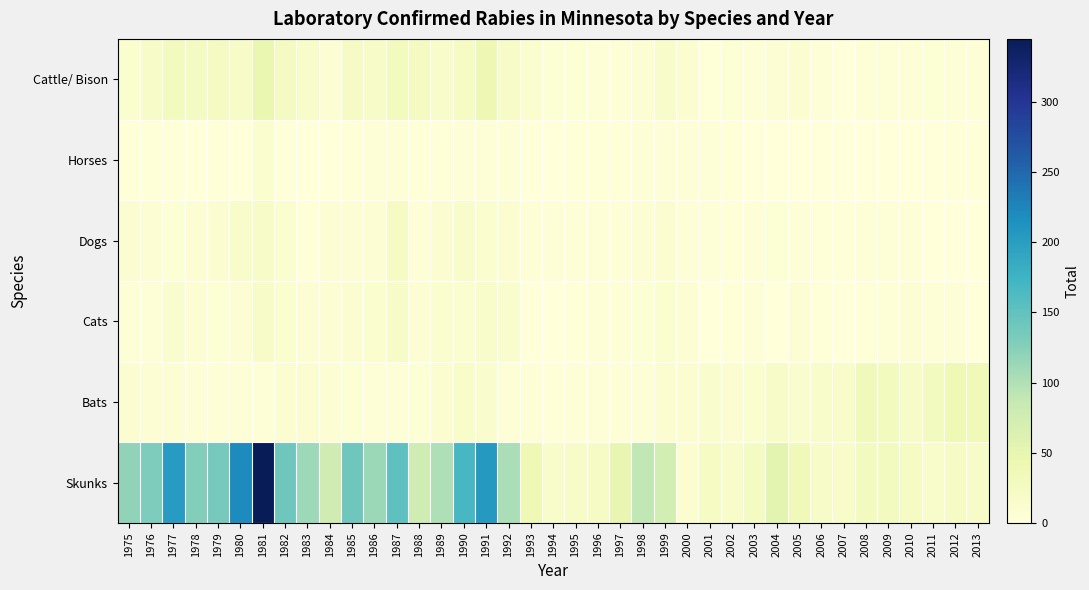

Reading left to right, extract all data points from this chart.

Cattle/ Bison: 1975=11	1976=20	1977=28	1978=25	1979=26	1980=20	1981=46	1982=26	1983=18	1984=7	1985=21	1986=19	1987=29	1988=26	1989=15	1990=23	1991=40	1992=19	1993=11	1994=6	1995=6	1996=4	1997=5	1998=8	1999=15	2000=9	2001=2	2002=6	2003=5	2004=8	2005=10	2006=3	2007=1	2008=4	2009=3	2010=4	2011=6	2012=3	2013=3
Horses: 1975=2	1976=2	1977=2	1978=1	1979=2	1980=1	1981=11	1982=2	1983=0	1984=1	1985=2	1986=3	1987=5	1988=2	1989=2	1990=4	1991=3	1992=5	1993=0	1994=0	1995=2	1996=2	1997=2	1998=3	1999=3	2000=4	2001=3	2002=2	2003=0	2004=1	2005=0	2006=1	2007=0	2008=0	2009=1	2010=0	2011=0	2012=2	2013=2
Dogs: 1975=10	1976=8	1977=6	1978=7	1979=10	1980=16	1981=19	1982=11	1983=2	1984=8	1985=7	1986=8	1987=23	1988=5	1989=10	1990=16	1991=12	1992=10	1993=3	1994=3	1995=3	1996=3	1997=4	1998=7	1999=9	2000=5	2001=4	2002=2	2003=4	2004=6	2005=5	2006=2	2007=2	2008=3	2009=4	2010=3	2011=1	2012=1	2013=0
Cats: 1975=4	1976=4	1977=14	1978=8	1979=6	1980=8	1981=19	1982=11	1983=7	1984=7	1985=10	1986=12	1987=20	1988=7	1989=12	1990=11	1991=16	1992=13	1993=0	1994=1	1995=2	1996=4	1997=5	1998=6	1999=11	2000=8	2001=1	2002=2	2003=4	2004=1	2005=8	2006=2	2007=1	2008=2	2009=5	2010=8	2011=4	2012=4	2013=1
Bats: 1975=10	1976=7	1977=8	1978=3	1979=4	1980=5	1981=4	1982=9	1983=9	1984=7	1985=6	1986=4	1987=3	1988=6	1989=9	1990=17	1991=14	1992=3	1993=5	1994=2	1995=5	1996=3	1997=5	1998=4	1999=10	2000=10	2001=13	2002=10	2003=12	2004=20	2005=13	2006=16	2007=18	2008=33	2009=29	2010=20	2011=28	2012=39	2013=36
Skunks: 1975=119	1976=130	1977=203	1978=128	1979=136	1980=221	1981=345	1982=141	1983=111	1984=76	1985=141	1986=112	1987=151	1988=78	1989=101	1990=168	1991=206	1992=103	1993=39	1994=15	1995=20	1996=21	1997=49	1998=89	1999=72	2000=9	2001=24	2002=17	2003=25	2004=55	2005=33	2006=20	2007=18	2008=28	2009=27	2010=24	2011=16	2012=21	2013=20